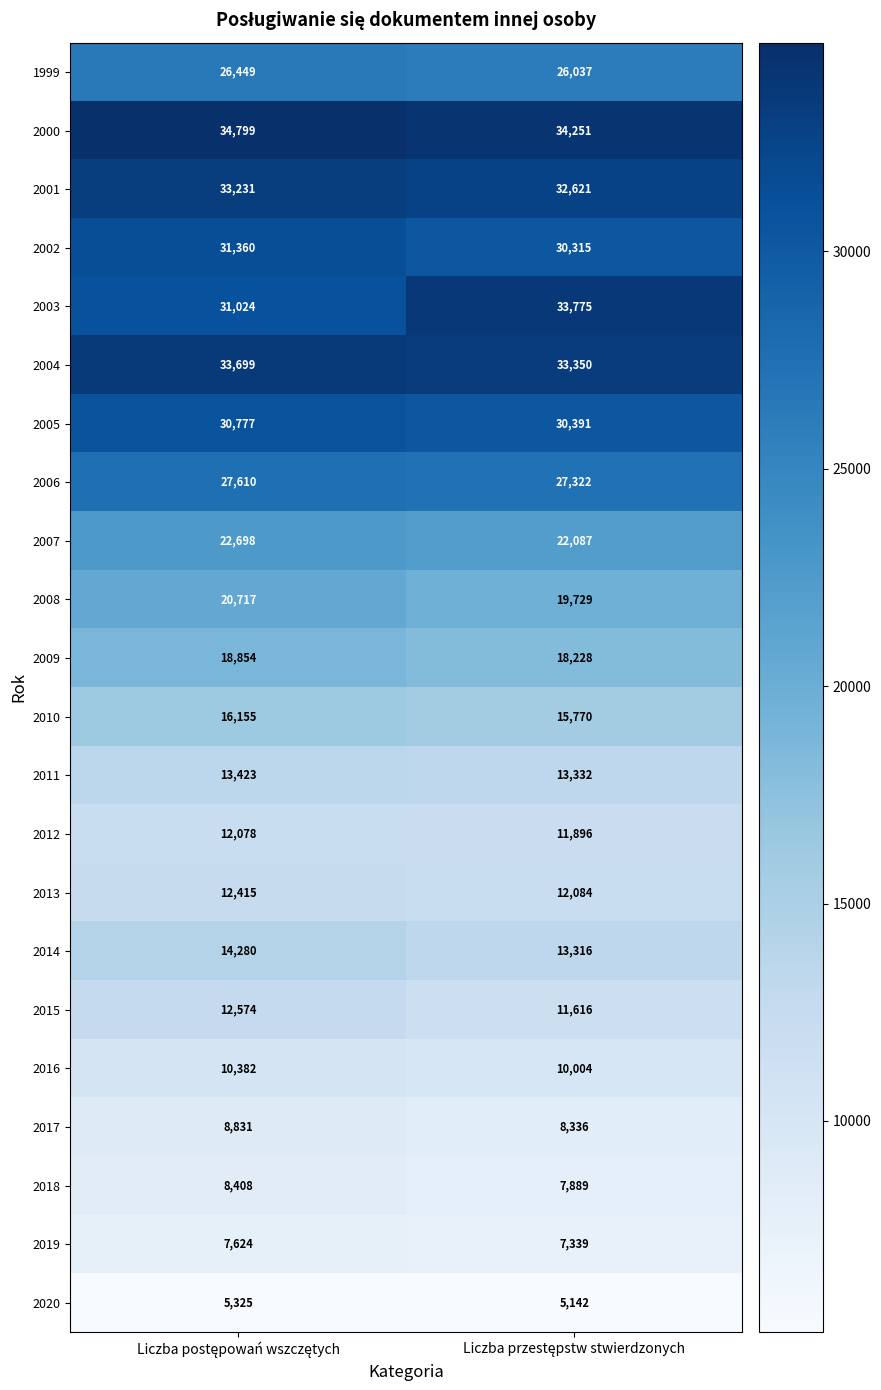

Which series has the largest total across all categories?

2000